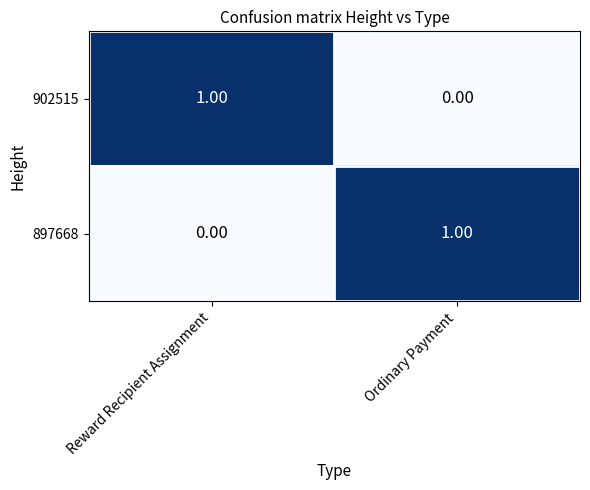

At which label is 902515 closest to 0?

Ordinary Payment